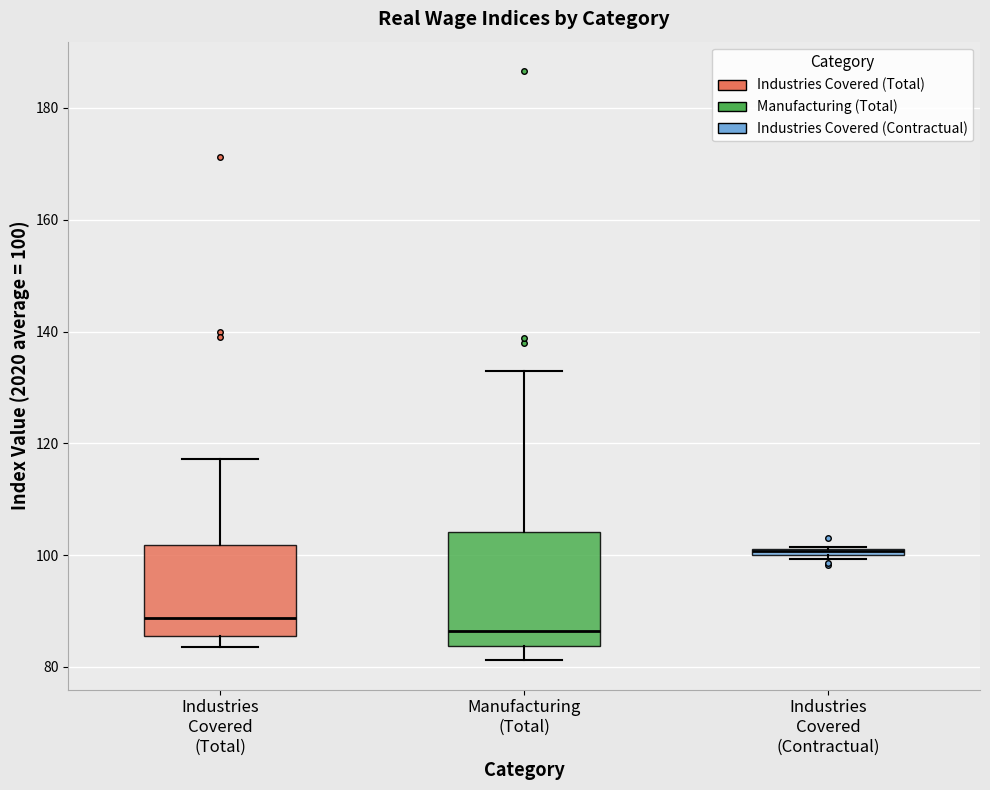

Comparing the boxes themselves (not the whiskers), which one is the tallest?

Manufacturing (Total)